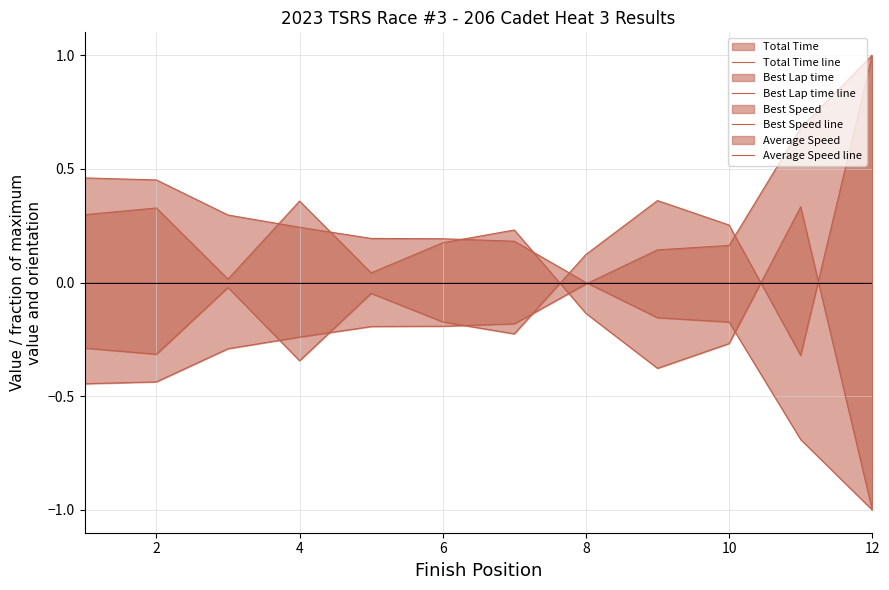

True or false: Best Lap time line has more than 2 interior local peaks.

True